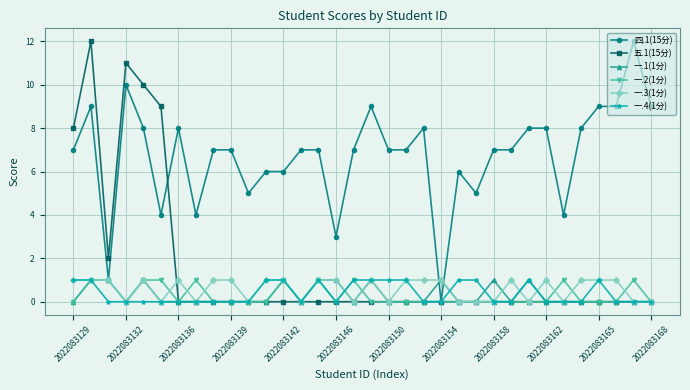

What is the maximum value shown in the chart?

12